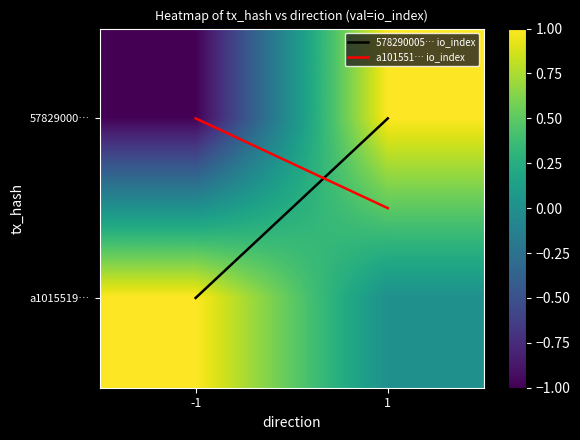

At which label is a101551941ccf59811628291ffc533913b780e6 closest to 0?

1